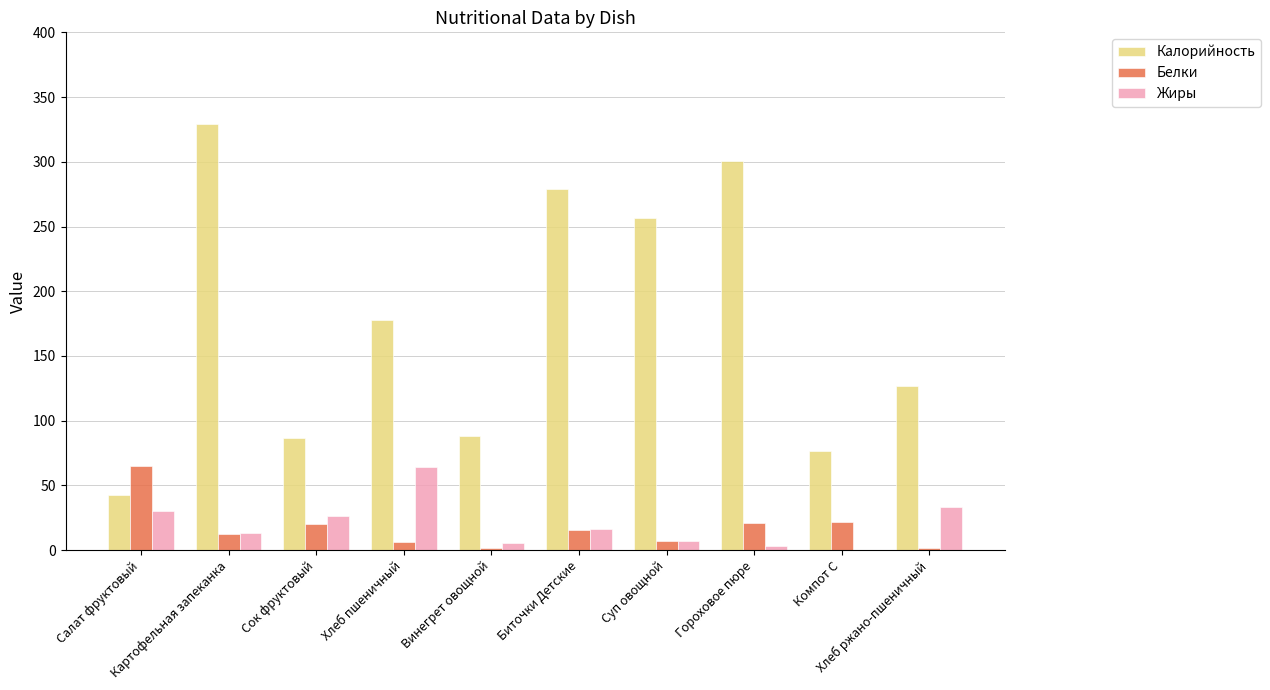

Is it true that Белки equals 7.2 at Суп овощной?

True